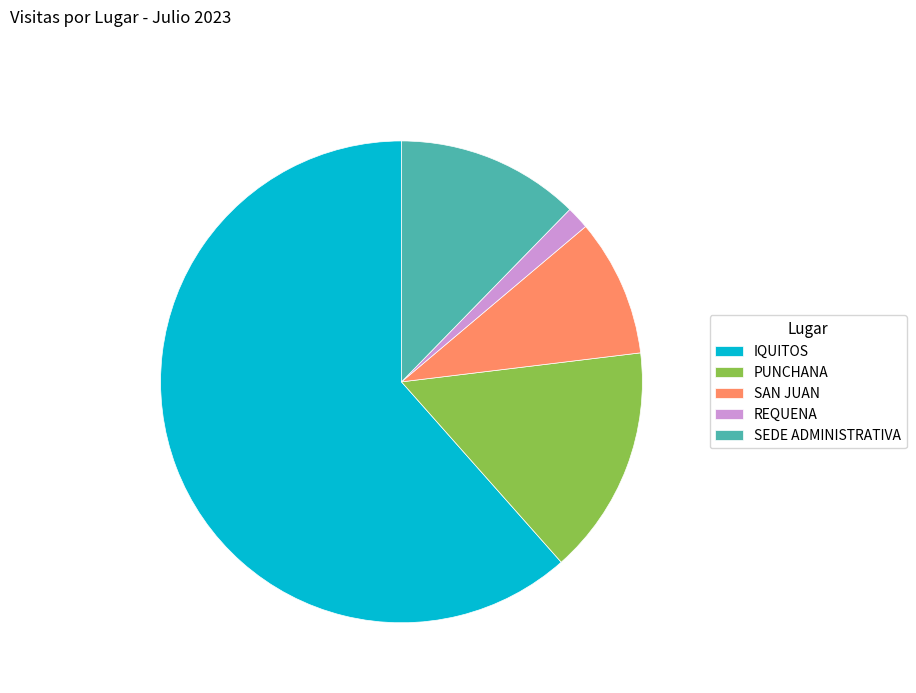

Which slice is the largest?

IQUITOS